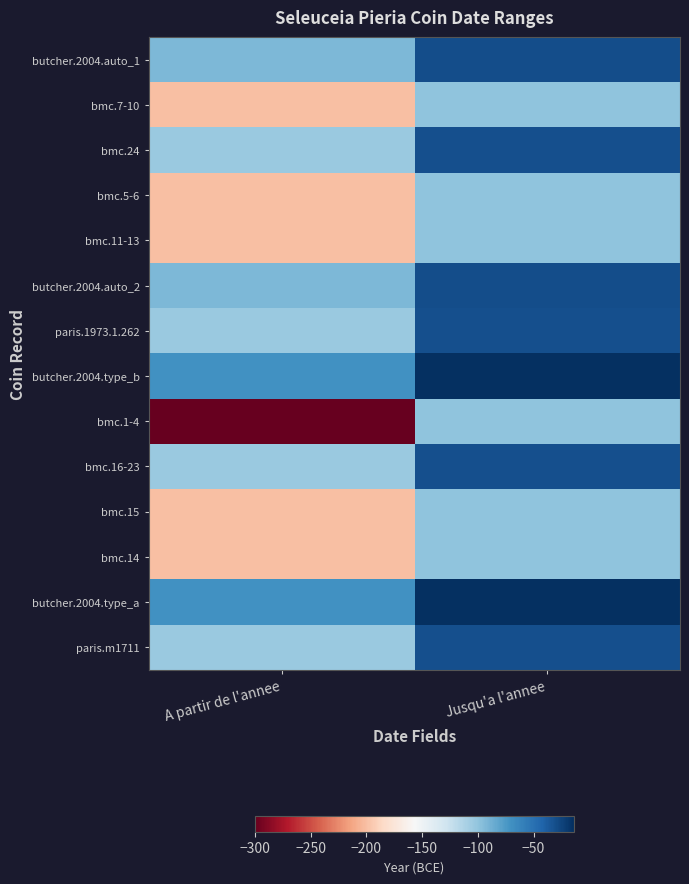

Reading left to right, list all the values displayed in this chart.

butcher.2004.auto_1: A partir de l'annee=-93	Jusqu'a l'annee=-30
bmc.7-10: A partir de l'annee=-200	Jusqu'a l'annee=-100
bmc.24: A partir de l'annee=-104	Jusqu'a l'annee=-31
bmc.5-6: A partir de l'annee=-200	Jusqu'a l'annee=-100
bmc.11-13: A partir de l'annee=-200	Jusqu'a l'annee=-100
butcher.2004.auto_2: A partir de l'annee=-93	Jusqu'a l'annee=-30
paris.1973.1.262: A partir de l'annee=-104	Jusqu'a l'annee=-31
butcher.2004.type_b: A partir de l'annee=-70	Jusqu'a l'annee=-14
bmc.1-4: A partir de l'annee=-300	Jusqu'a l'annee=-100
bmc.16-23: A partir de l'annee=-104	Jusqu'a l'annee=-31
bmc.15: A partir de l'annee=-200	Jusqu'a l'annee=-100
bmc.14: A partir de l'annee=-200	Jusqu'a l'annee=-100
butcher.2004.type_a: A partir de l'annee=-70	Jusqu'a l'annee=-14
paris.m1711: A partir de l'annee=-104	Jusqu'a l'annee=-31